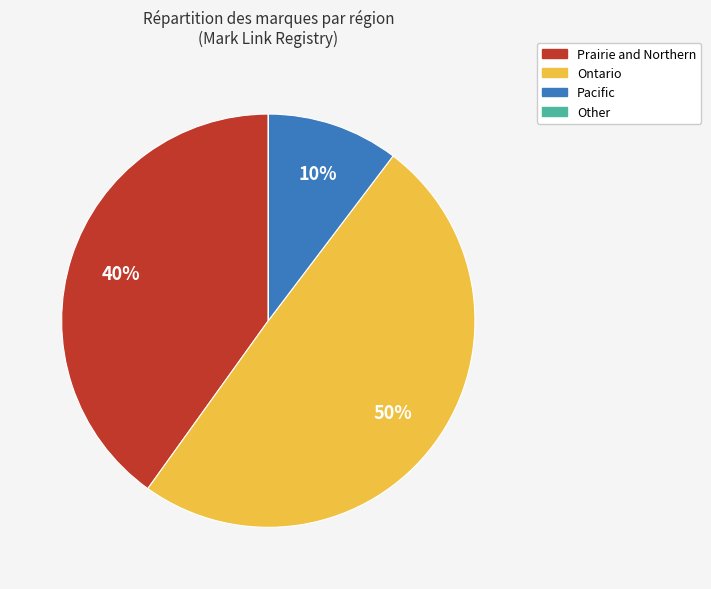

Is there a majority slice in this chart?

No